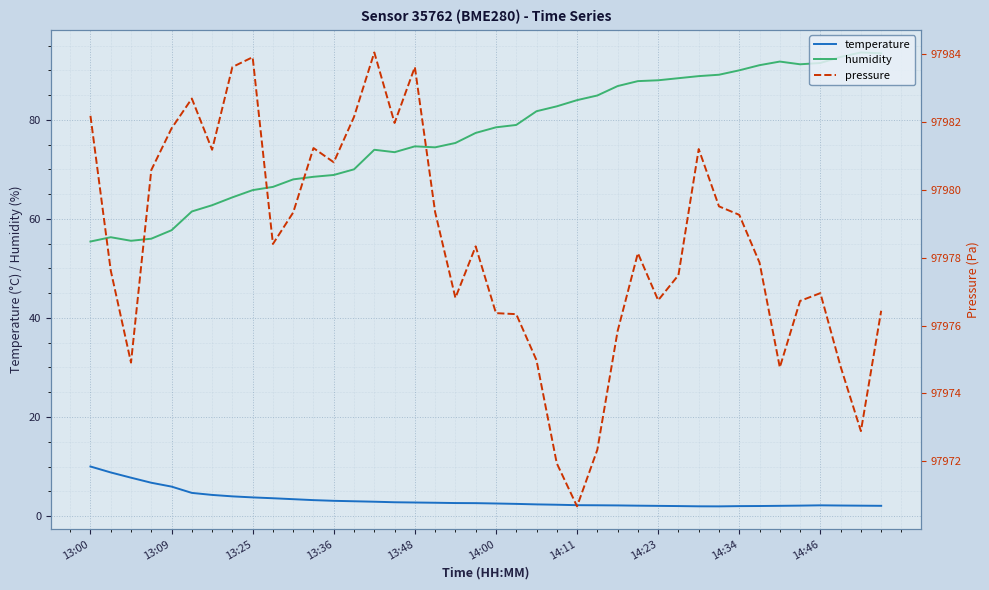

What is the spread (max minus min) of values at 14?

97981.2